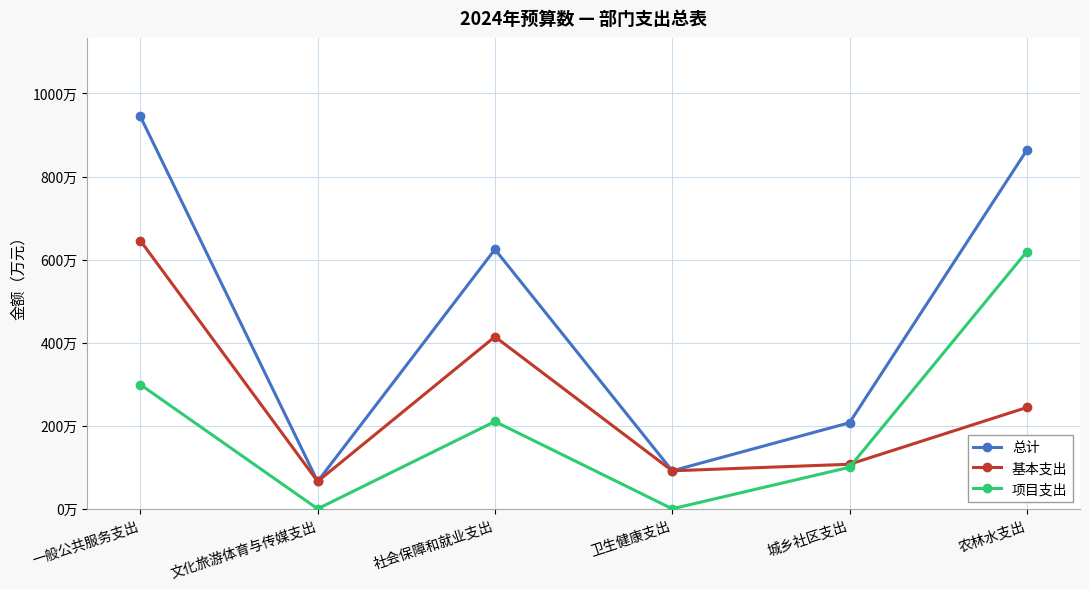

What is the difference between the second highest and minimum values in the 项目支出 series?

299.1